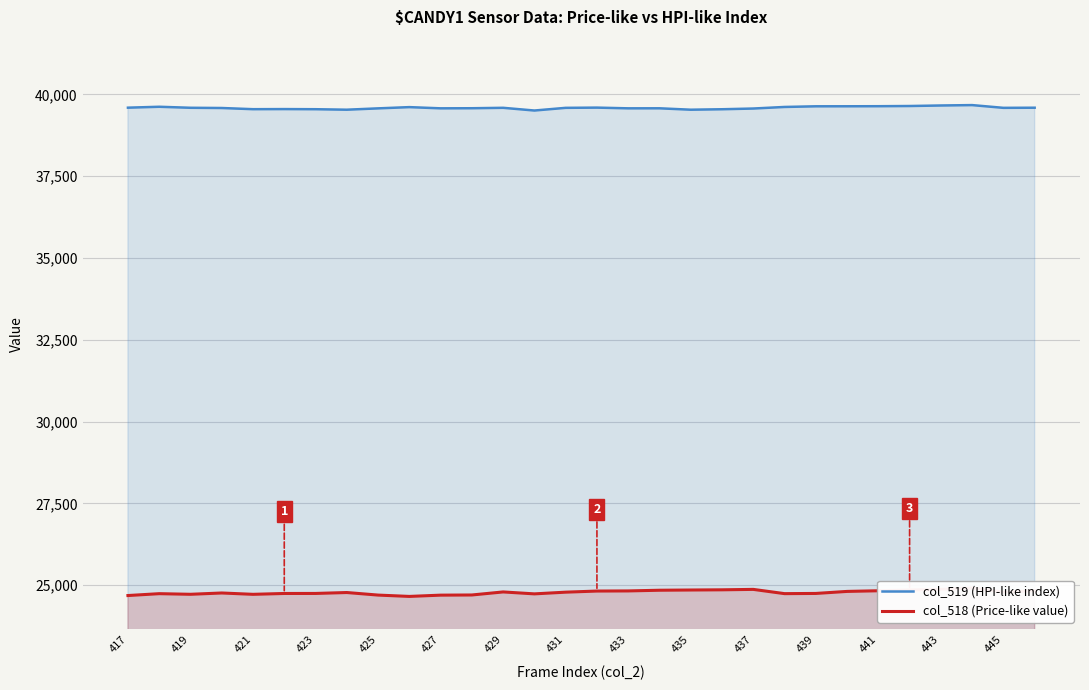

True or false: col_519 (HPI-like index) and col_518 (Price-like value) intersect in this chart.

False